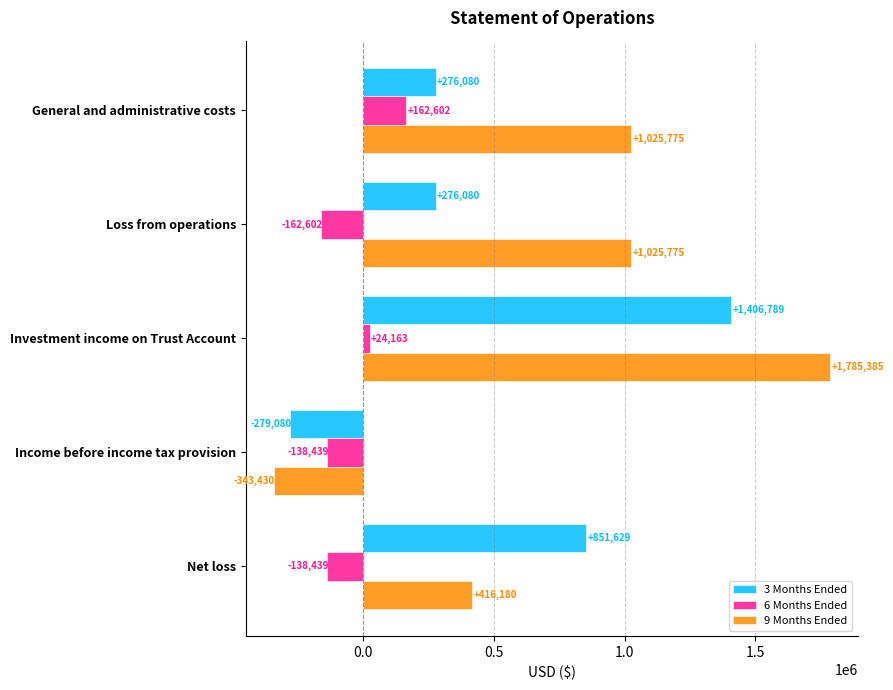

True or false: 3 Months Ended has a value of 851629 at Net loss.

True